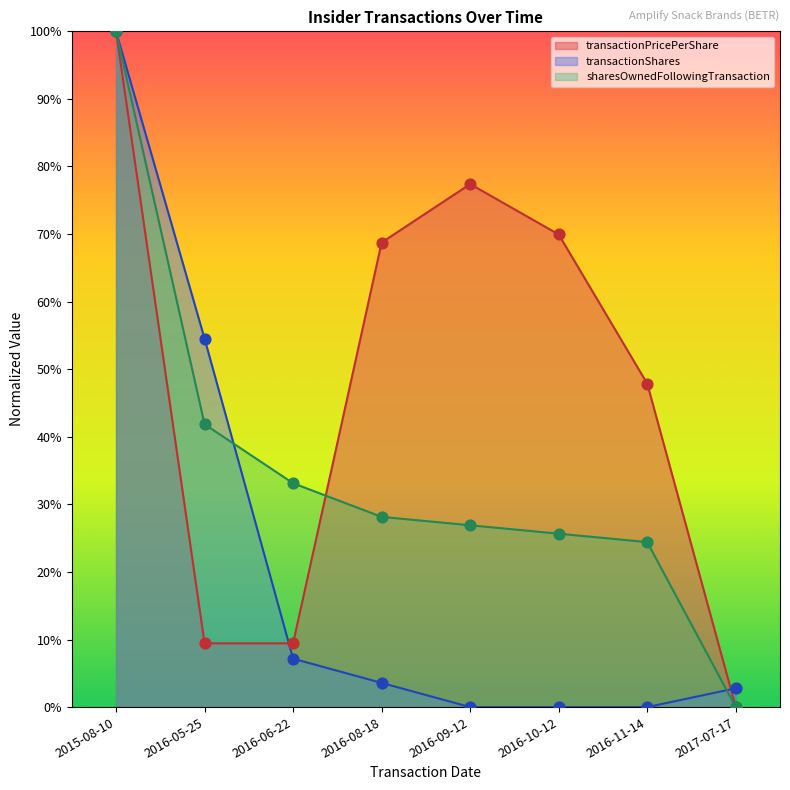

Which series has the largest Y range (max minus min)?

transactionPricePerShare